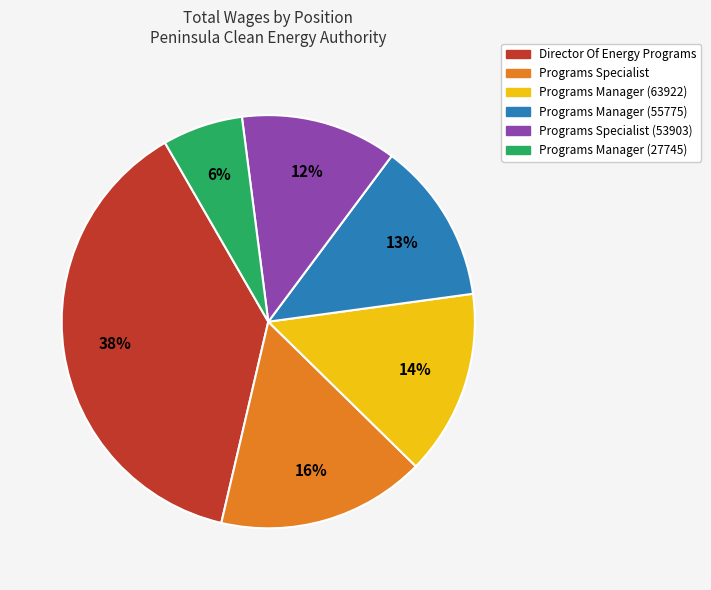

Does Programs Manager (63922) account for over 50% of the chart?

No